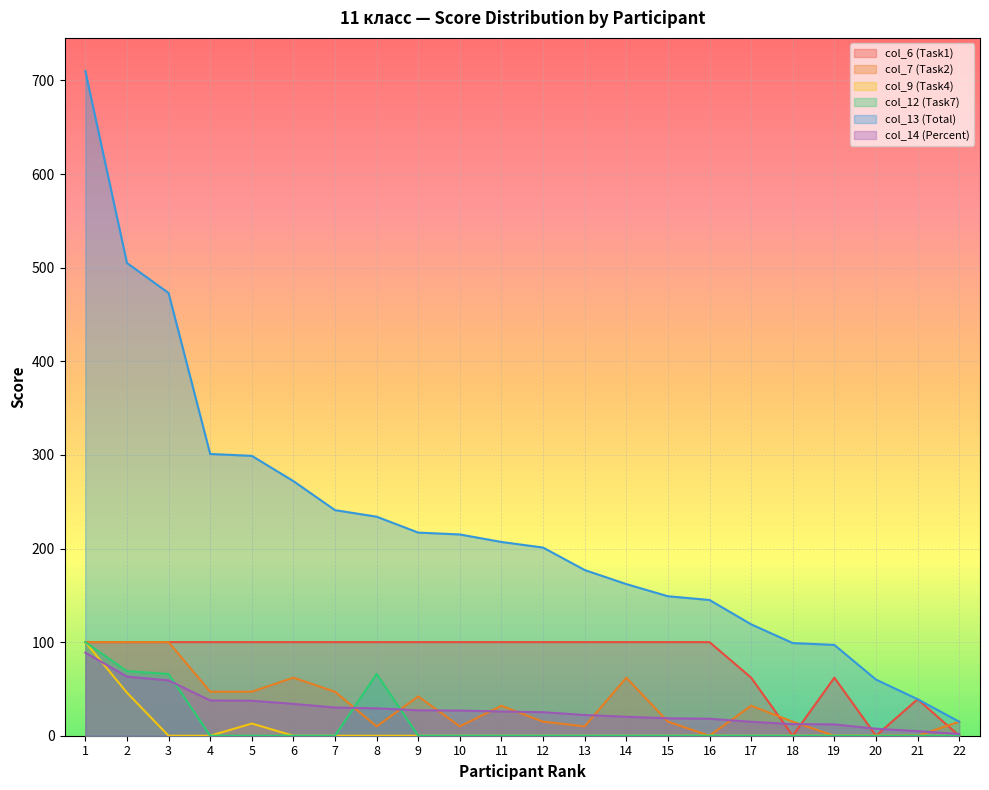

Reading left to right, extract all data points from this chart.

col_6 (Task1): 100.0	100.0	100.0	100.0	100.0	100.0	100.0	100.0	100.0	100.0	100.0	100.0	100.0	100.0	100.0	100.0	62.0	0.0	62.0	0.0	39.0	0.0
col_7 (Task2): 100.0	100.0	100.0	47.0	47.0	62.0	47.0	10.0	42.0	10.0	32.0	15.0	10.0	62.0	15.0	0.0	32.0	15.0	0.0	0.0	0.0	15.0
col_9 (Task4): 100.0	46.0	0.0	0.0	13.0	0.0	0.0	0.0	0.0	0.0	0.0	0.0	0.0	0.0	0.0	0.0	0.0	0.0	0.0	0.0	0.0	0.0
col_12 (Task7): 100.0	69.0	66.0	0.0	0.0	0.0	0.0	66.0	0.0	0.0	0.0	0.0	0.0	0.0	0.0	0.0	0.0	0.0	0.0	0.0	0.0	0.0
col_13 (Total): 710.0	505.0	473.0	301.0	299.0	272.0	241.0	234.0	217.0	215.0	207.0	201.0	177.0	162.0	149.0	145.0	119.0	99.0	97.0	60.0	39.0	15.0
col_14 (Percent): 88.8	63.1	59.1	37.6	37.4	34.0	30.1	29.2	27.1	26.9	25.9	25.1	22.1	20.2	18.6	18.1	14.9	12.4	12.1	7.5	4.9	1.9